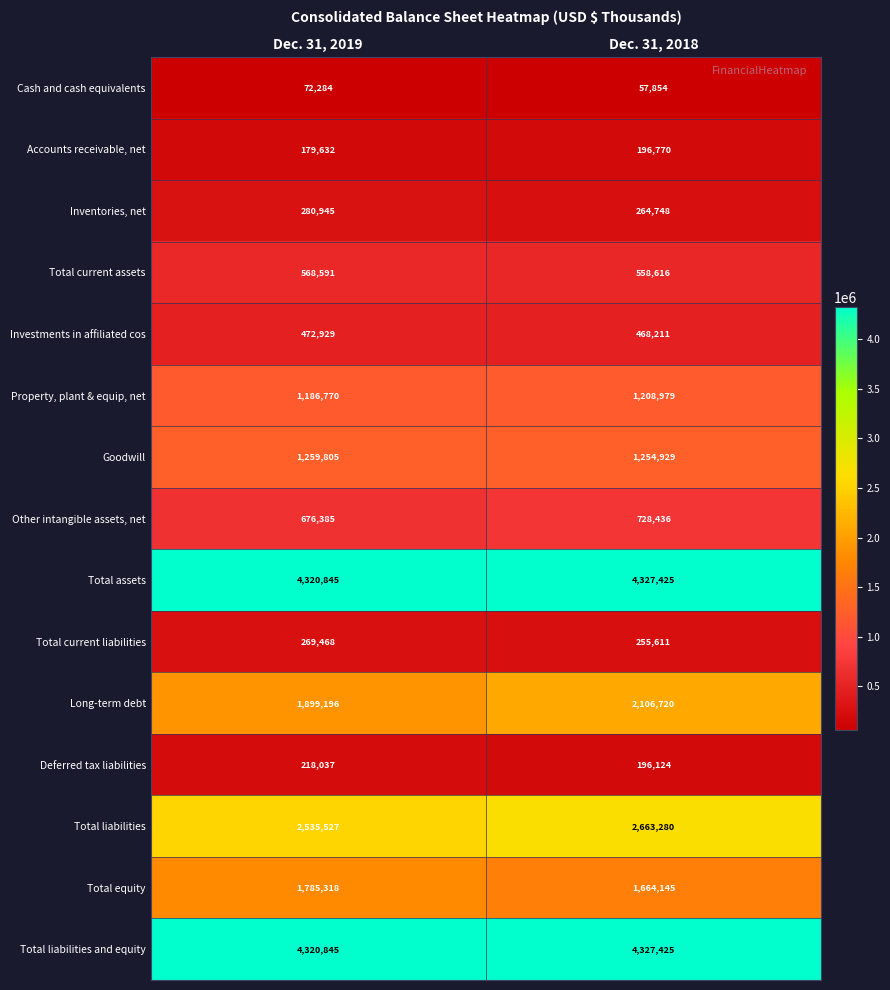

Which label corresponds to the smallest value in the chart?

Dec. 31, 2018